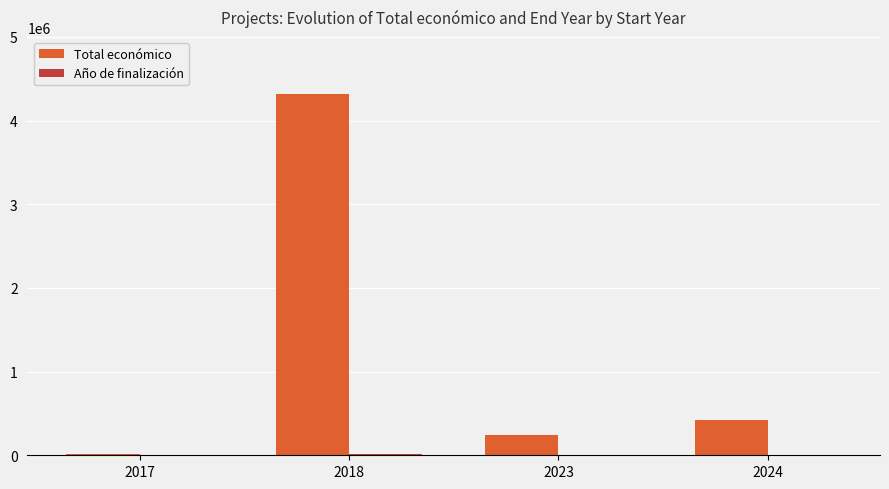

Which series has the widest spread of values?

Total económico